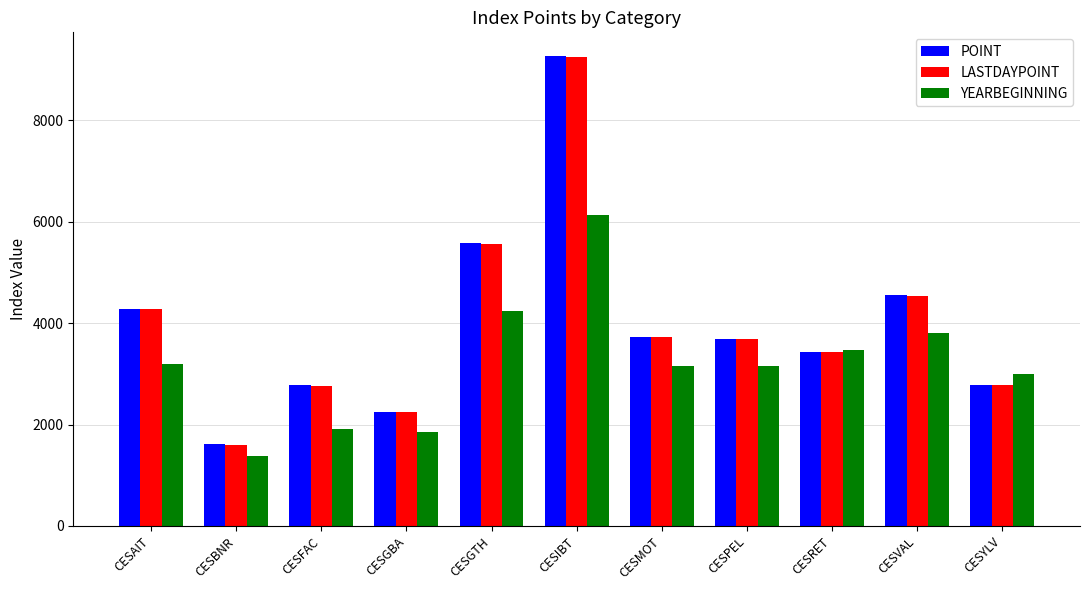

How many categories are shown in the chart?

11